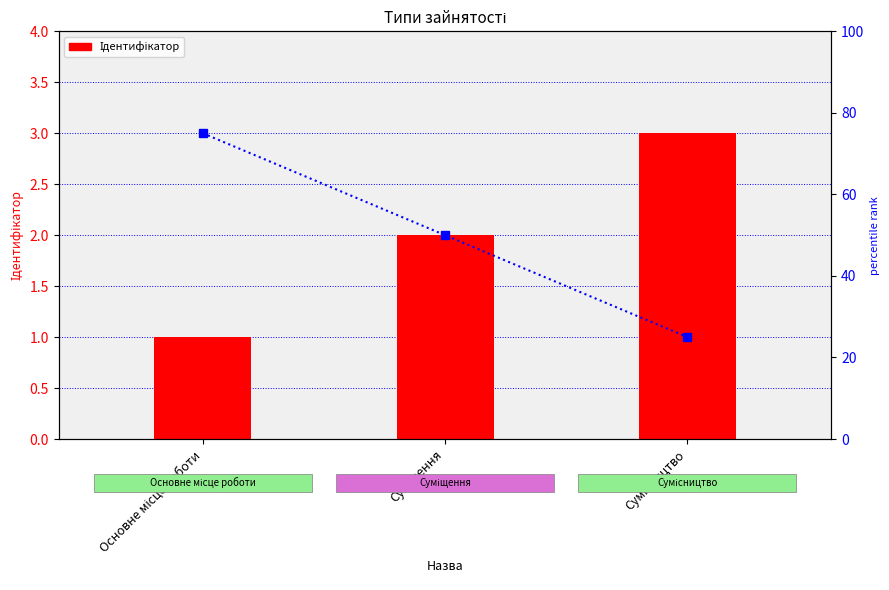

Where does the percentile rank within the sample series first go above 50?

Основне місце роботи